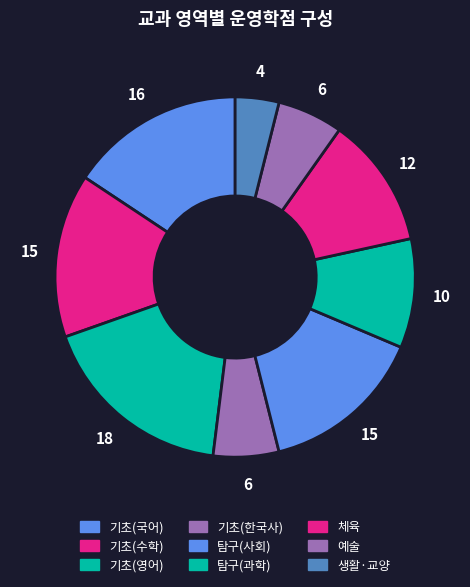

Count the number of slices in the pie.

9